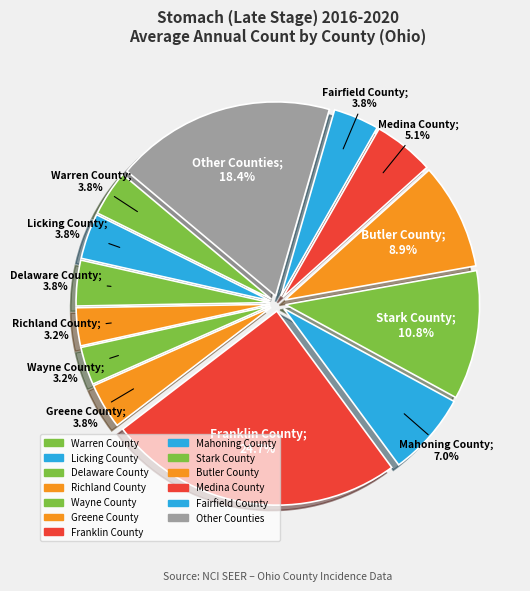

Count the number of slices in the pie.

13